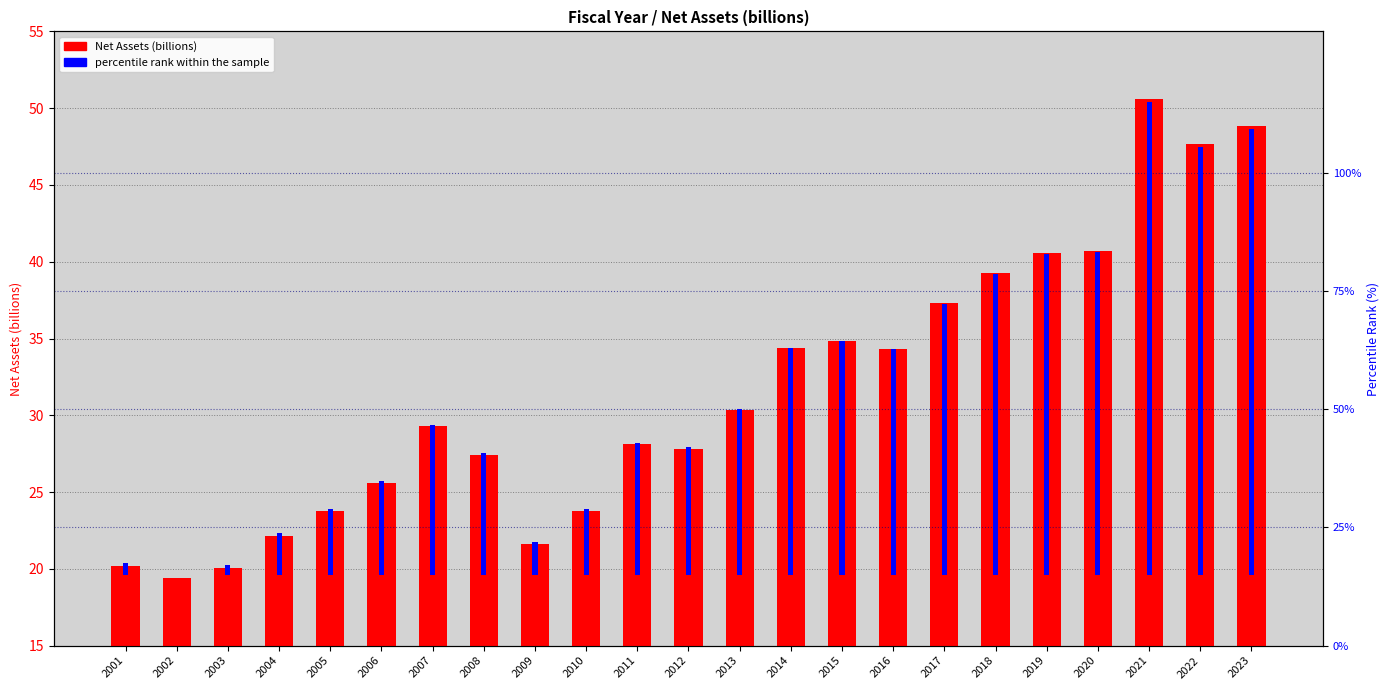

Which series has the largest range (max minus min)?

percentile rank within the sample